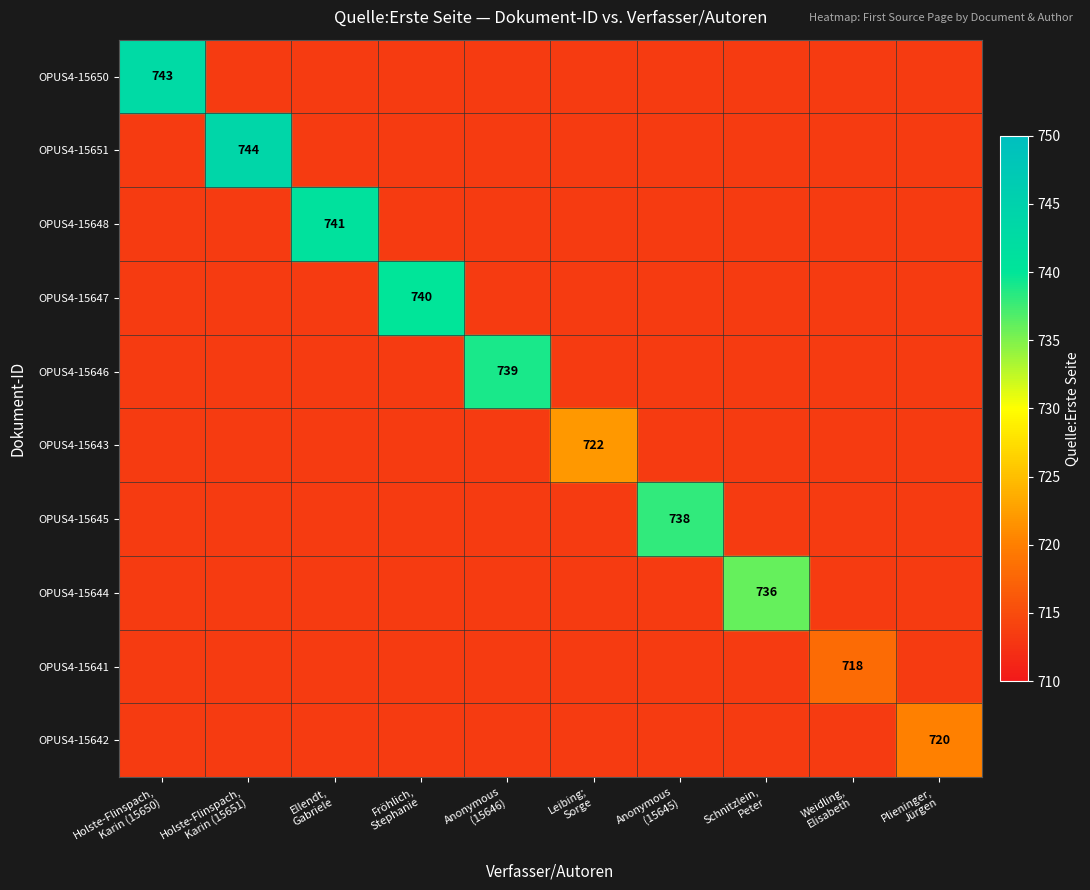

What is the smallest value displayed?

718.0